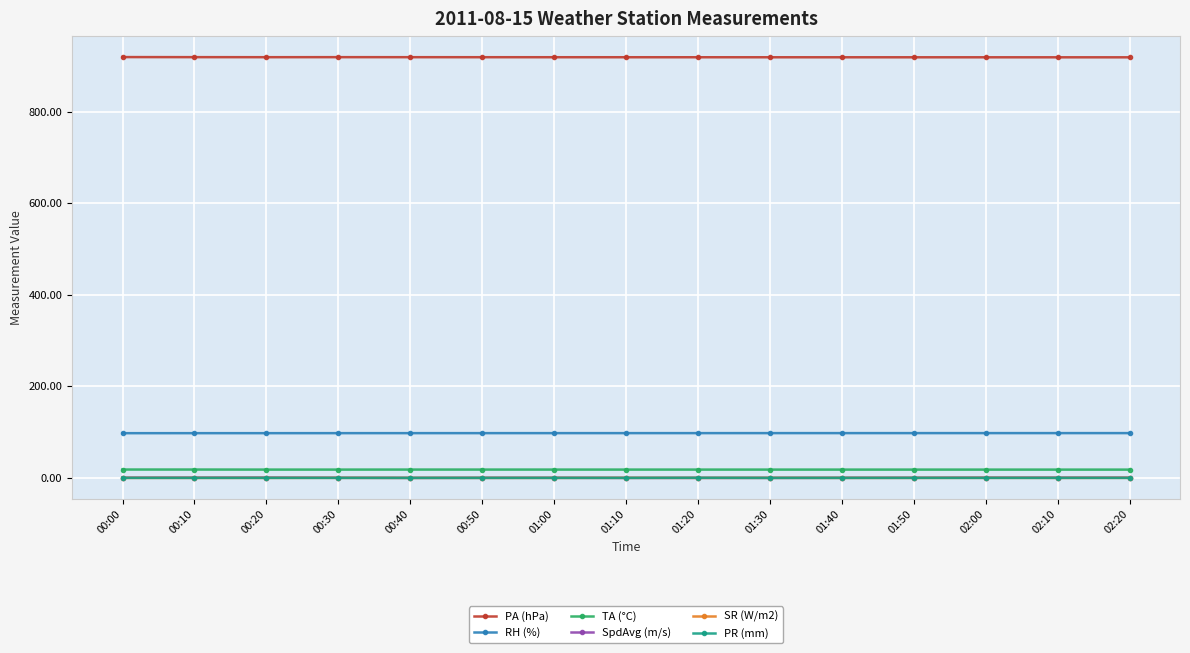

The PA (hPa) series shows 259.9 at 00:50. True or false?

False